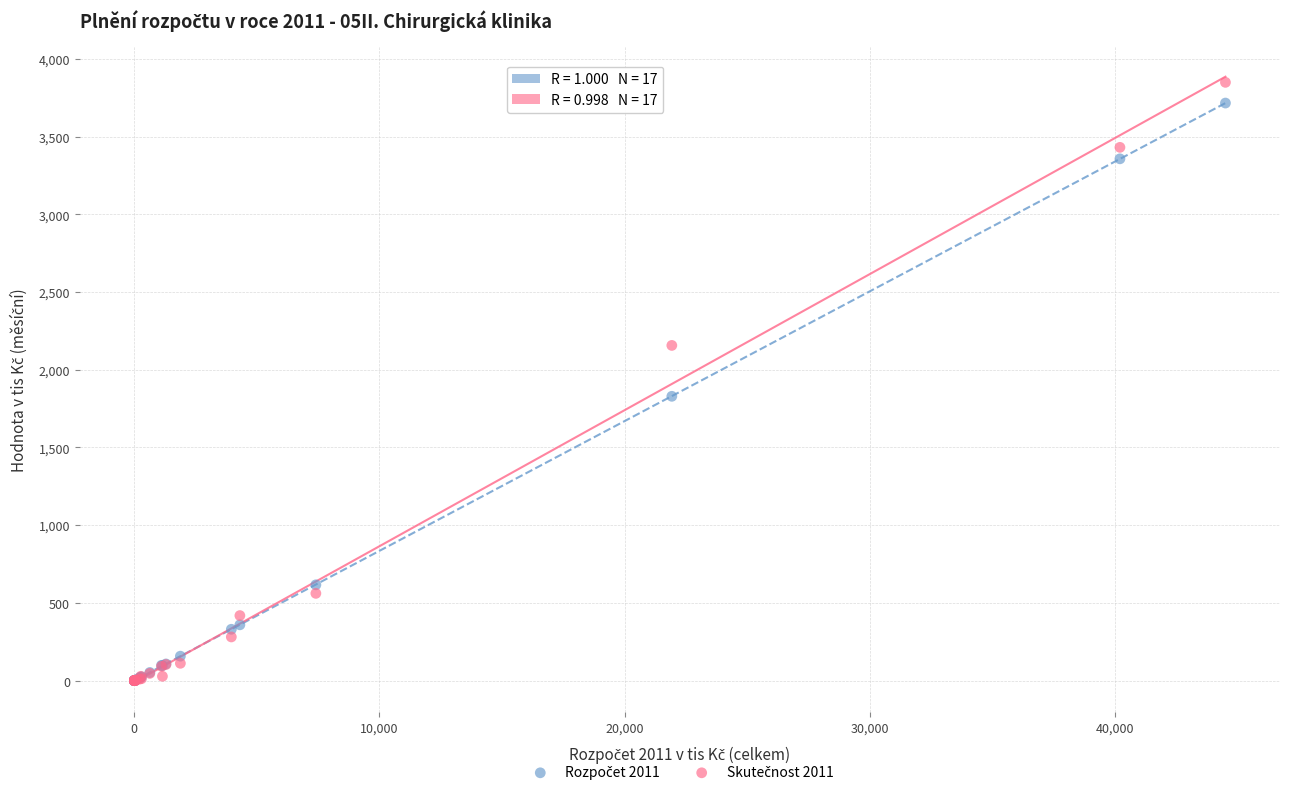

Across all series, what Y value is closest to 1924?

1829.0